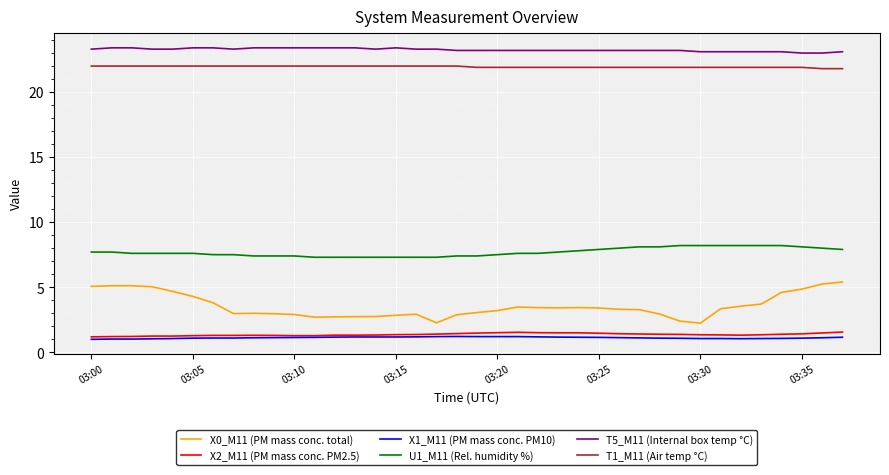

Rank the series by their maximum value, from highest to lowest.

T5_M11 (Internal box temp °C), T1_M11 (Air temp °C), U1_M11 (Rel. humidity %), X0_M11 (PM mass conc. total), X2_M11 (PM mass conc. PM2.5), X1_M11 (PM mass conc. PM10)